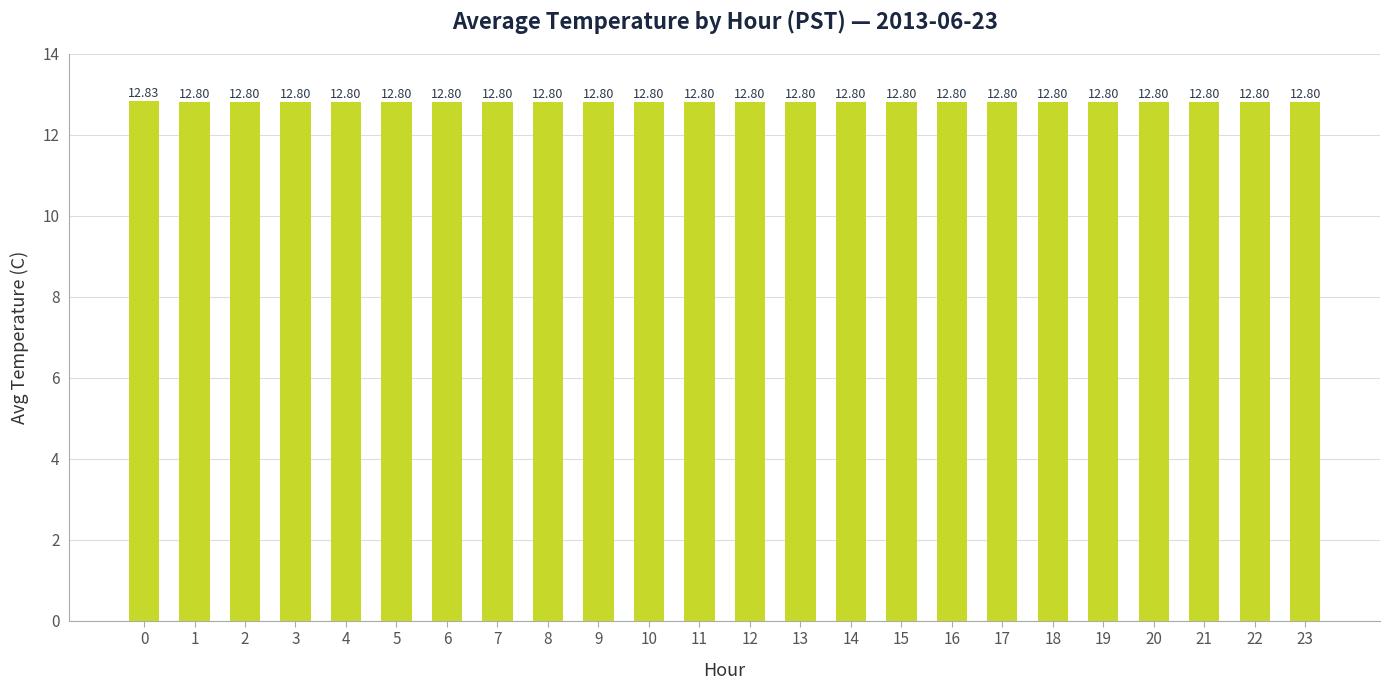

What is the sum of the values at 20 and 12?

25.6